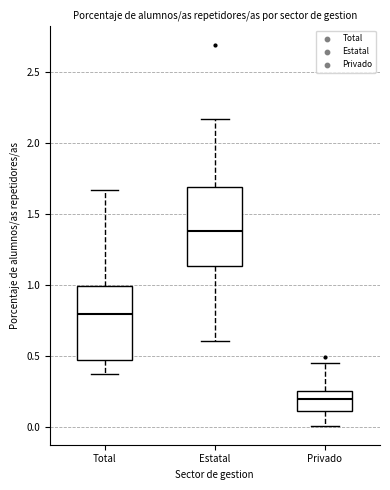

Reading left to right, transcribe this box plot: for each box, give where its median line is, the range the box spans, and where its two whiskers end, as read against the y-axis. The values are not printed on the chart, so give them approximately, as read against the axis.

Total: median 0.80, box 0.50 to 1.00, whiskers 0.35 to 1.65
Estatal: median 1.40, box 1.15 to 1.70, whiskers 0.60 to 2.15
Privado: median 0.20, box 0.10 to 0.25, whiskers 0.00 to 0.45